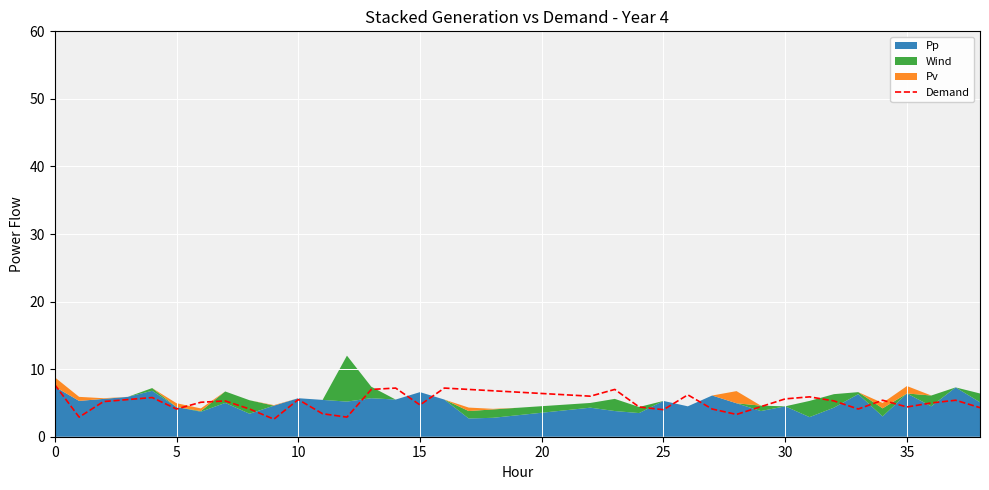

The Demand series shows 4.0 at 25. True or false?

True